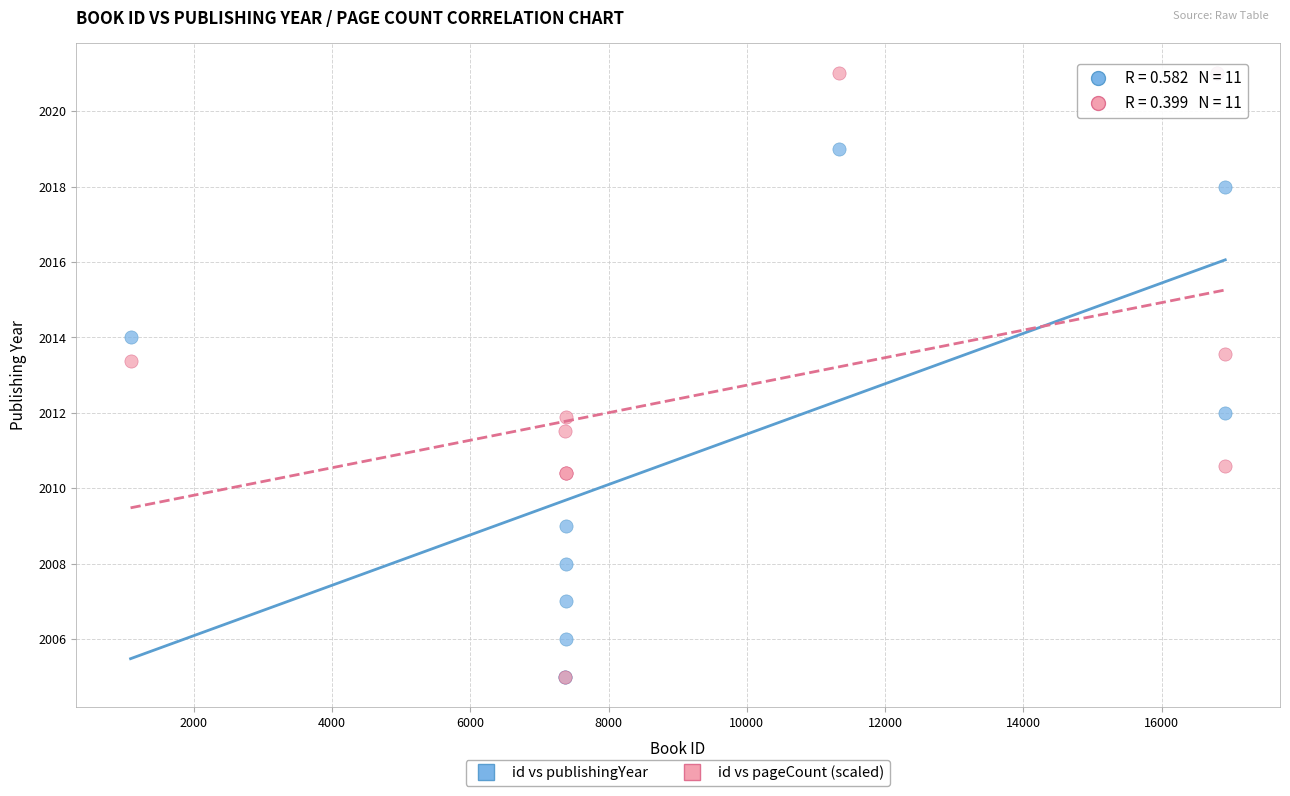

In the id vs publishingYear series, what Y value is closest to 2013?

2012.0